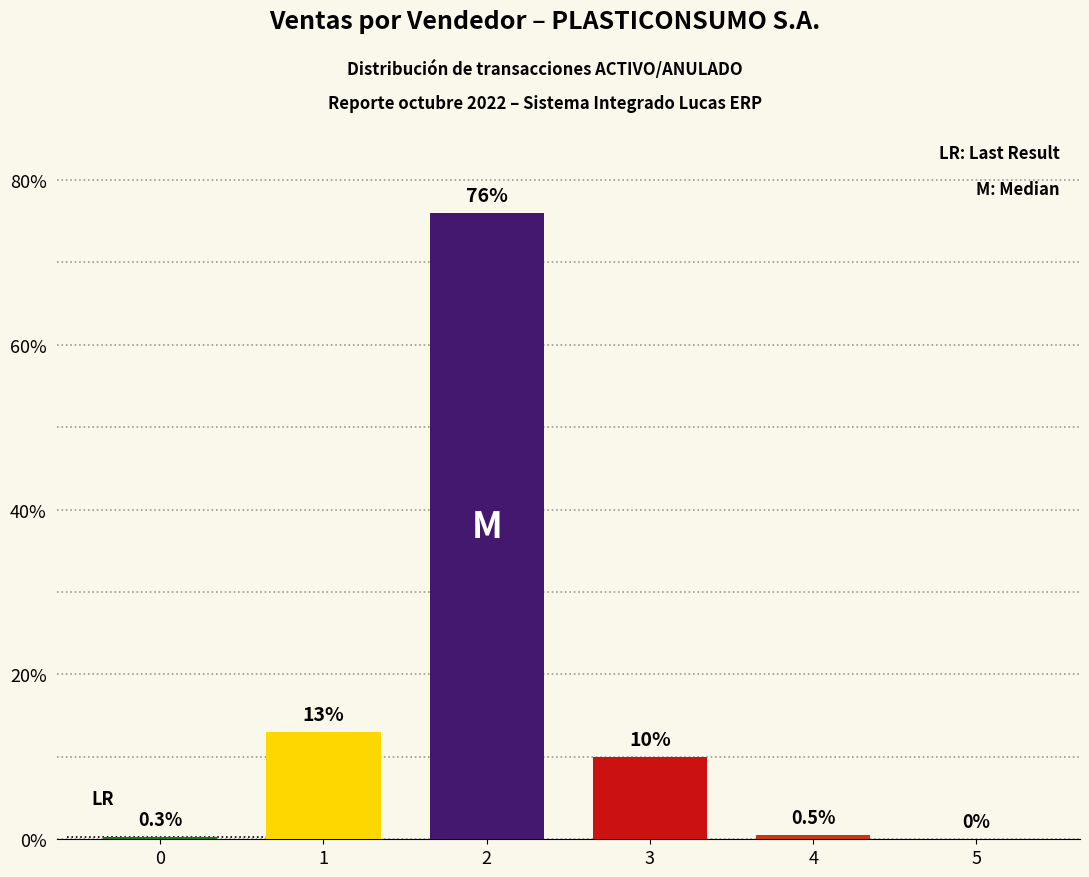

What is the greatest value displayed?

76.0